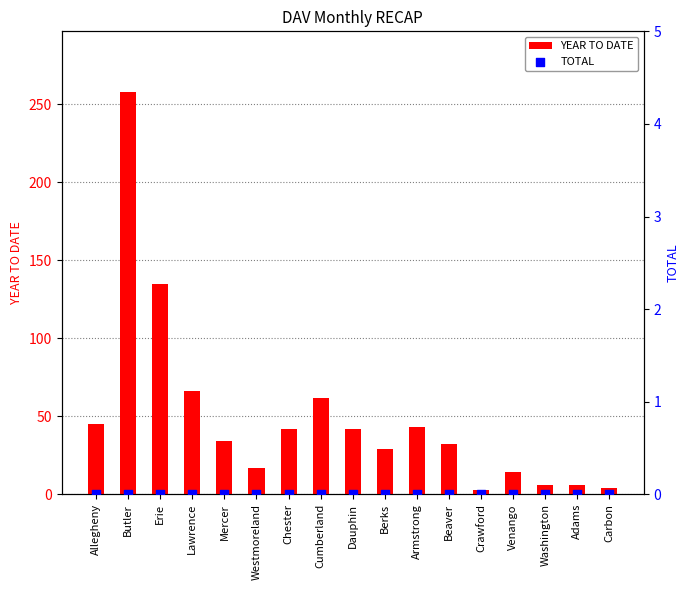

Which series reaches the maximum Y coordinate?

YEAR TO DATE